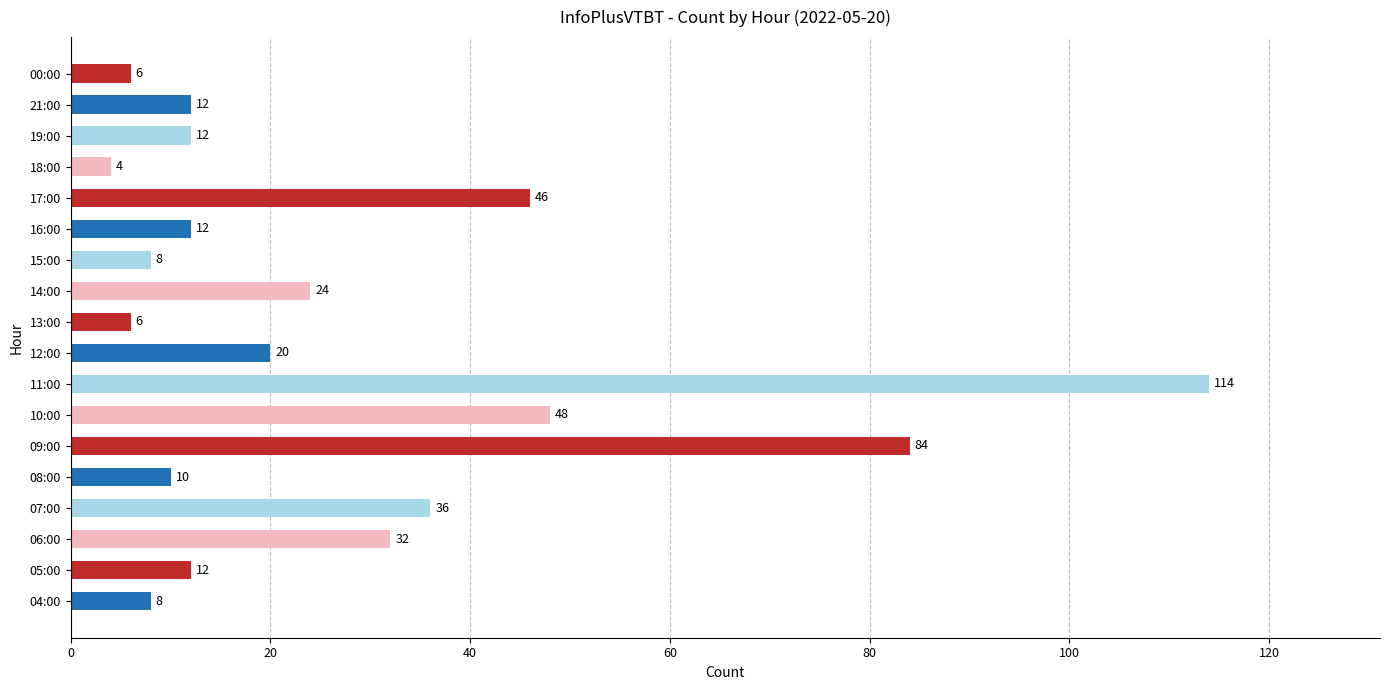

What is the difference between the values at 09:00 and 10:00?

36